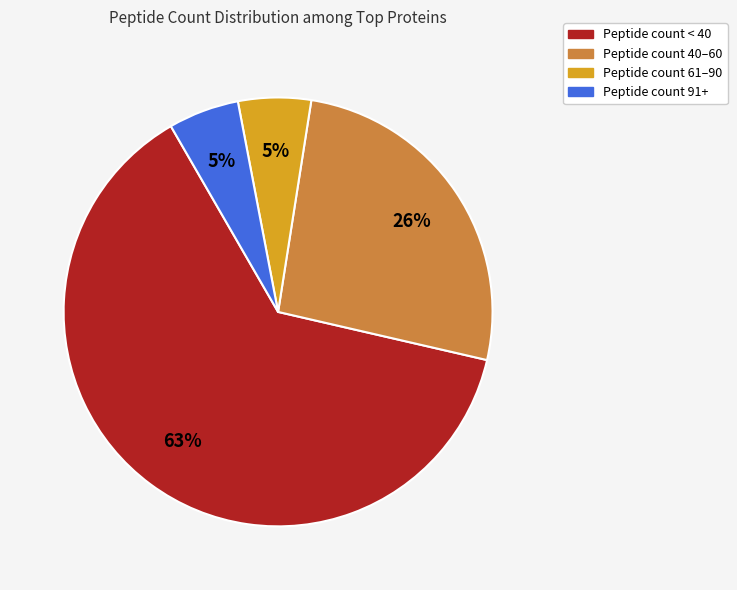

To the nearest percent, what is the average slice percentage?

25%